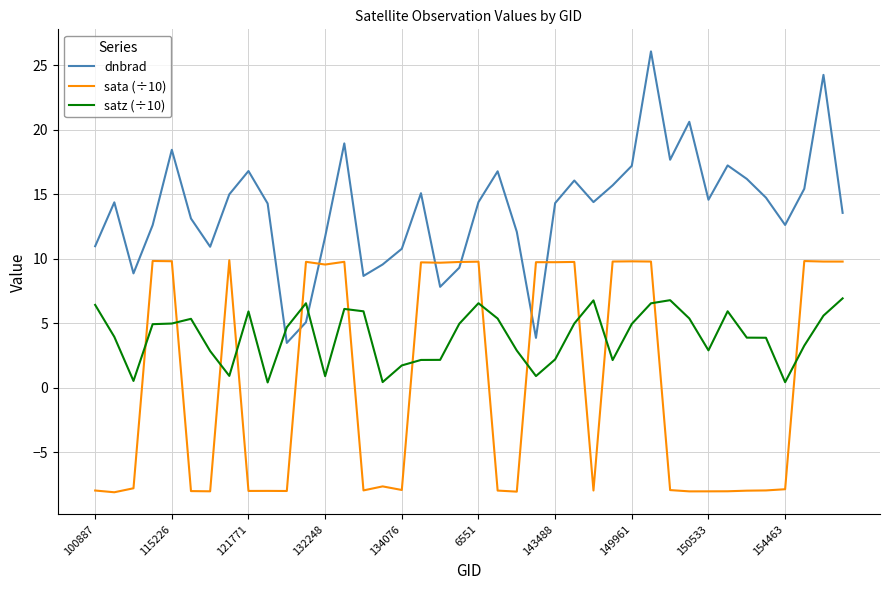

List the series in order of their overall mean, highest first.

dnbrad, satz (÷10), sata (÷10)